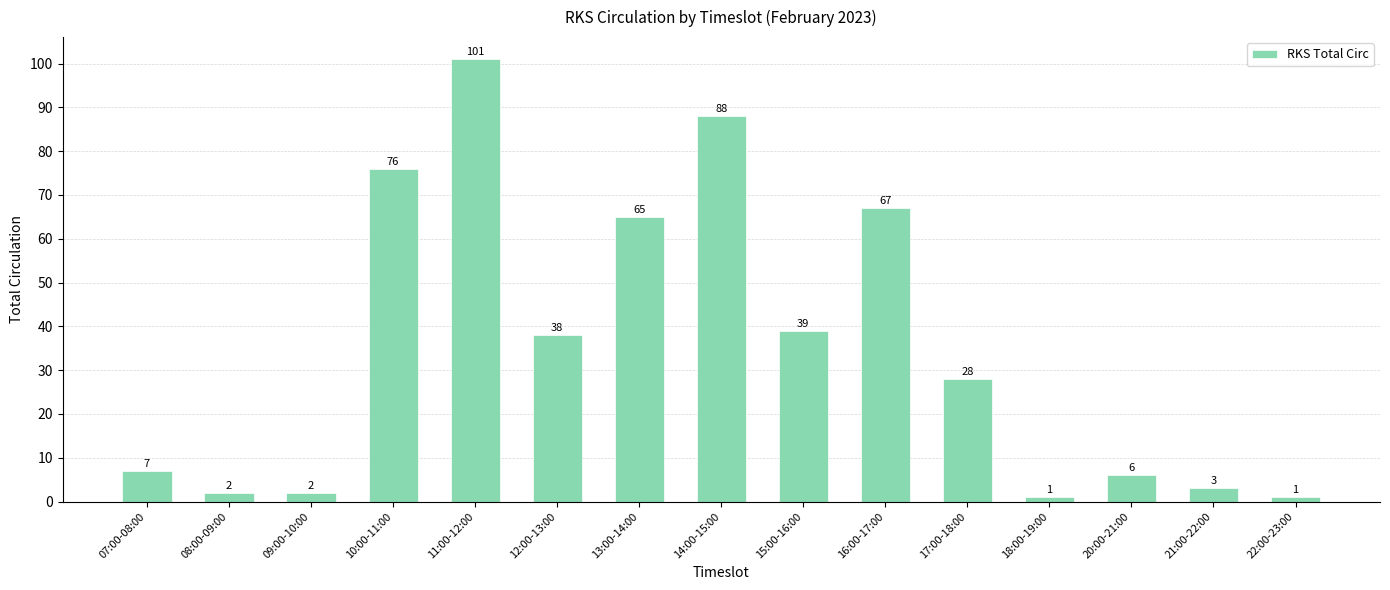

What is the change in value from 10:00-11:00 to 14:00-15:00?

+12